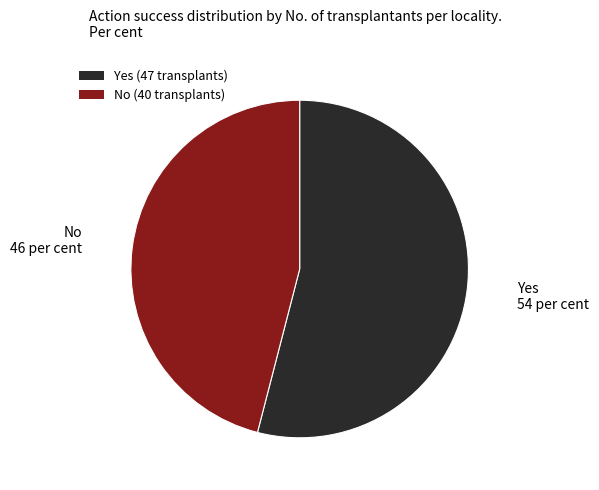

How many segments does this pie chart have?

2